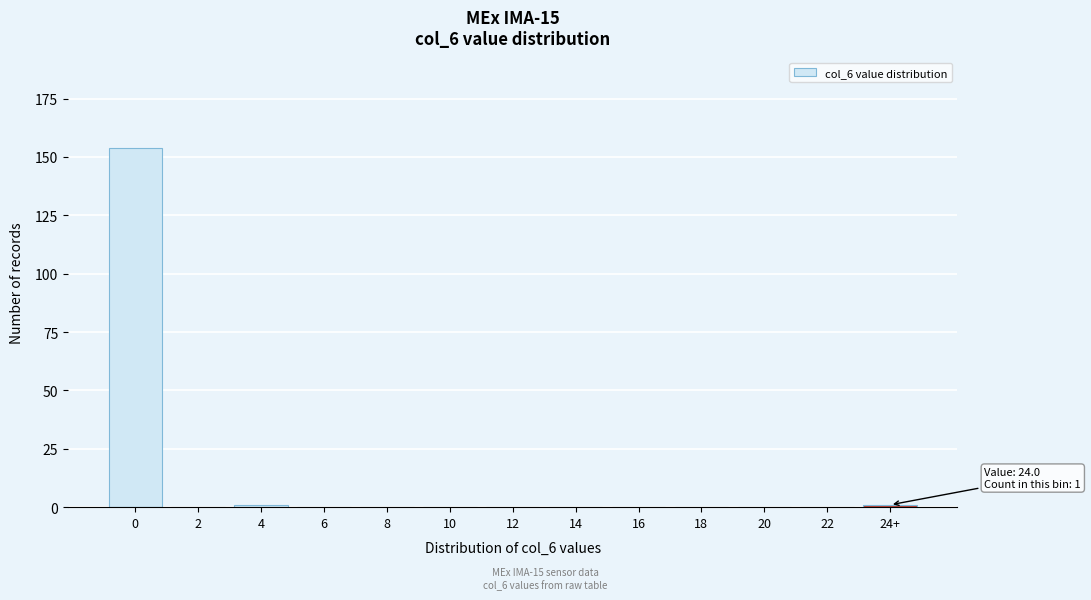

Reading left to right, extract all data points from this chart.

0=154	2=0	4=1	6=0	8=0	10=0	12=0	14=0	16=0	18=0	20=0	22=0	24+=1